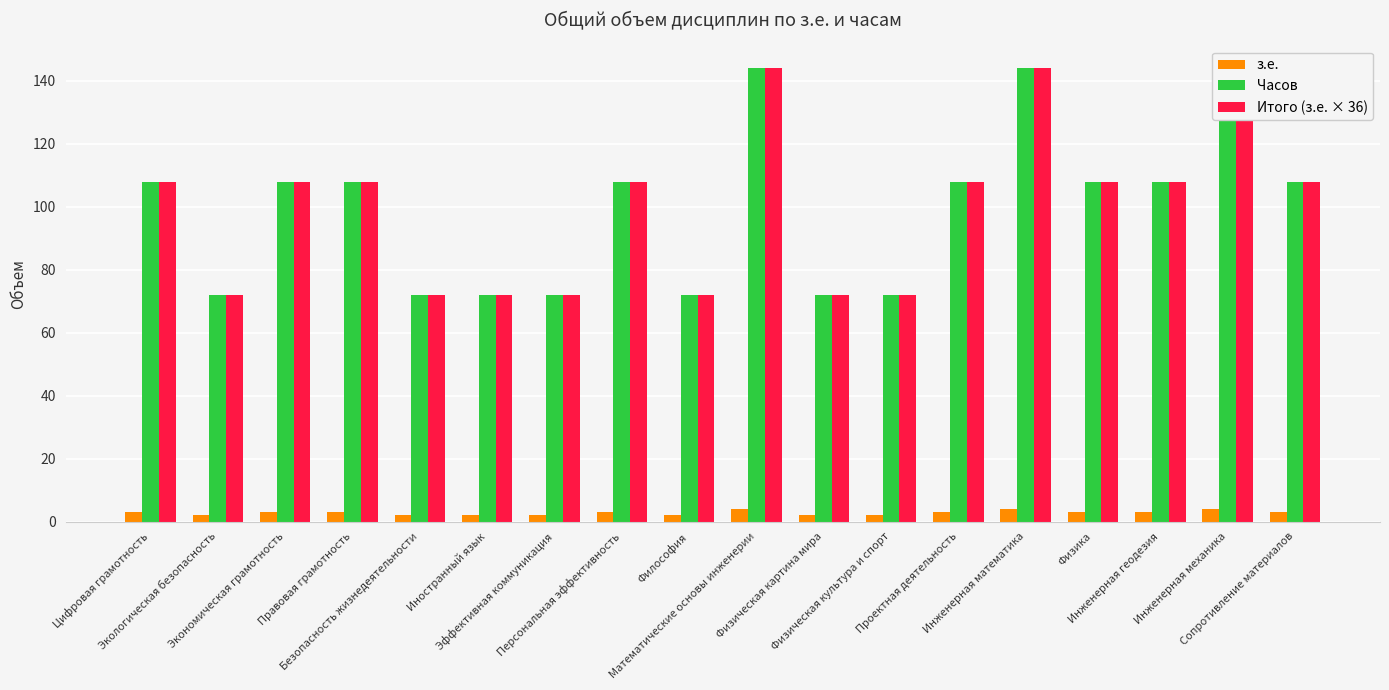

Which series has the widest spread of values?

Часов